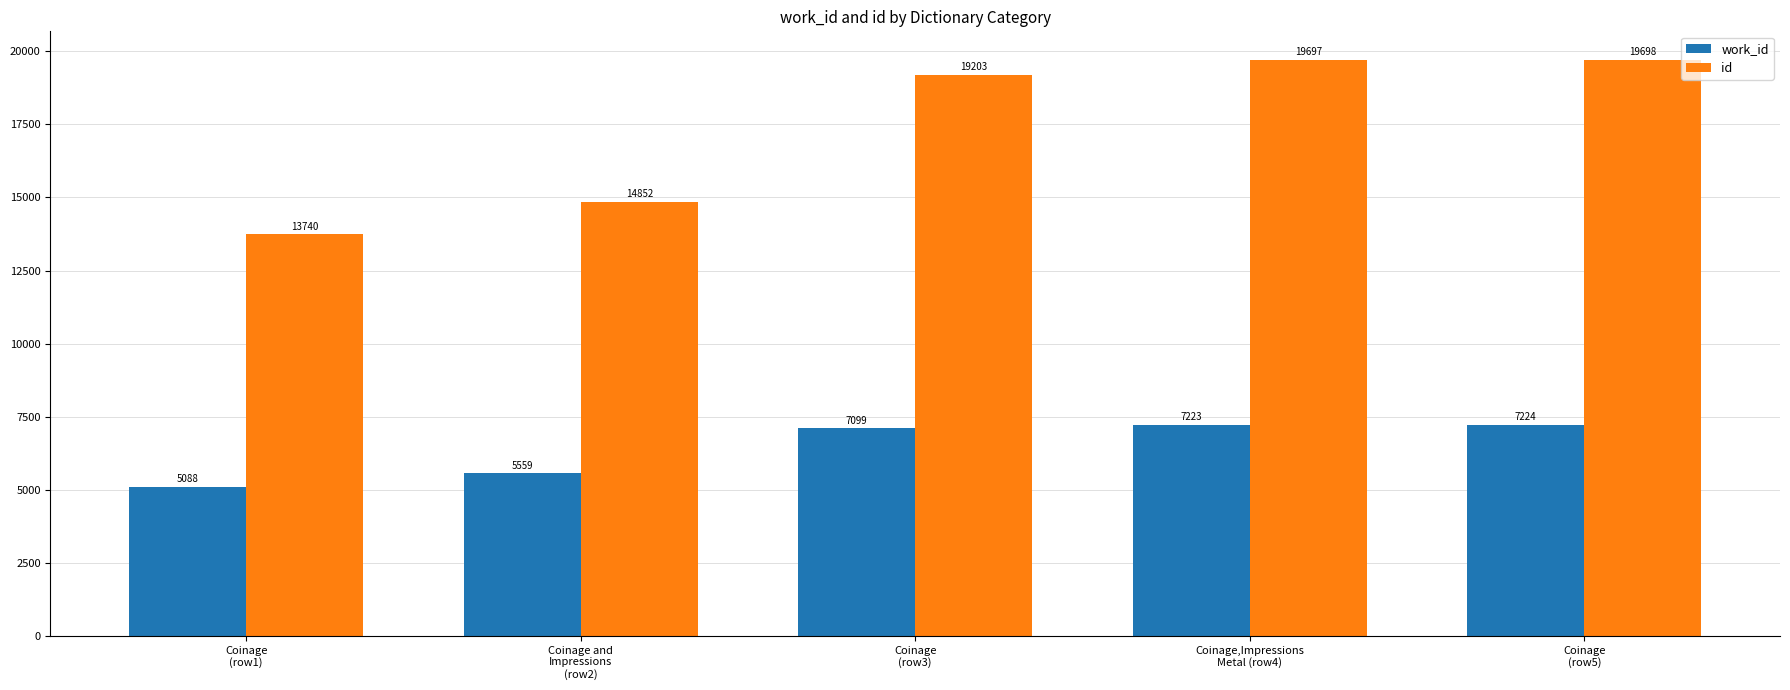

What is the label of the 2nd bar from the left?

Coinage and
Impressions
(row2)